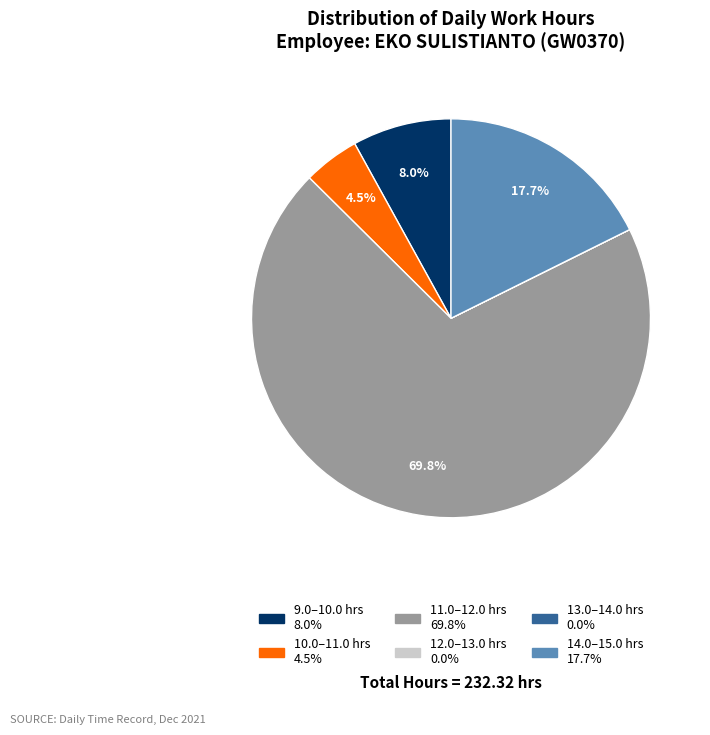

Is there a majority slice in this chart?

Yes